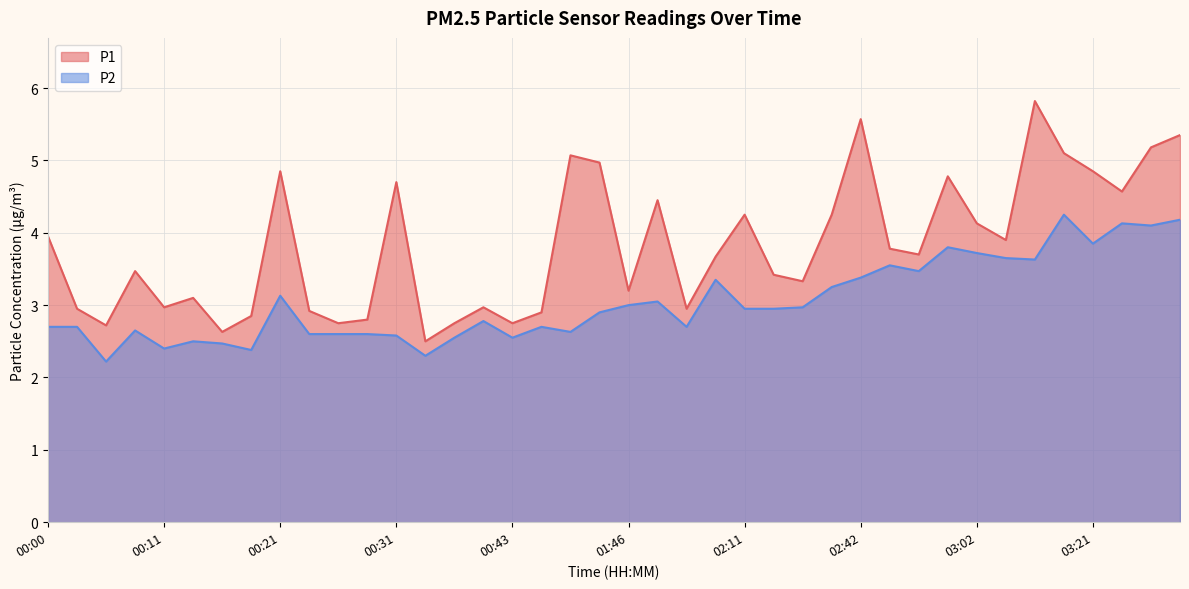

Reading right to left, what are all the values shown in this chart?

P1: 03:30=5.3	03:27=5.2	03:24=4.6	03:21=4.8	03:10=5.1	03:07=5.8	03:04=3.9	03:02=4.1	02:56=4.8	02:53=3.7	02:44=3.8	02:42=5.6	02:23=4.2	02:20=3.3	02:17=3.4	02:11=4.2	02:00=3.7	01:54=3.0	01:49=4.5	01:46=3.2	01:34=5.0	01:01=5.1	00:52=2.9	00:43=2.8	00:38=3.0	00:36=2.8	00:33=2.5	00:31=4.7	00:28=2.8	00:26=2.8	00:23=2.9	00:21=4.8	00:18=2.9	00:16=2.6	00:13=3.1	00:11=3.0	00:08=3.5	00:05=2.7	00:03=3.0	00:00=4.0
P2: 03:30=4.2	03:27=4.1	03:24=4.1	03:21=3.9	03:10=4.2	03:07=3.6	03:04=3.6	03:02=3.7	02:56=3.8	02:53=3.5	02:44=3.5	02:42=3.4	02:23=3.2	02:20=3.0	02:17=3.0	02:11=3.0	02:00=3.4	01:54=2.7	01:49=3.0	01:46=3.0	01:34=2.9	01:01=2.6	00:52=2.7	00:43=2.5	00:38=2.8	00:36=2.5	00:33=2.3	00:31=2.6	00:28=2.6	00:26=2.6	00:23=2.6	00:21=3.1	00:18=2.4	00:16=2.5	00:13=2.5	00:11=2.4	00:08=2.6	00:05=2.2	00:03=2.7	00:00=2.7